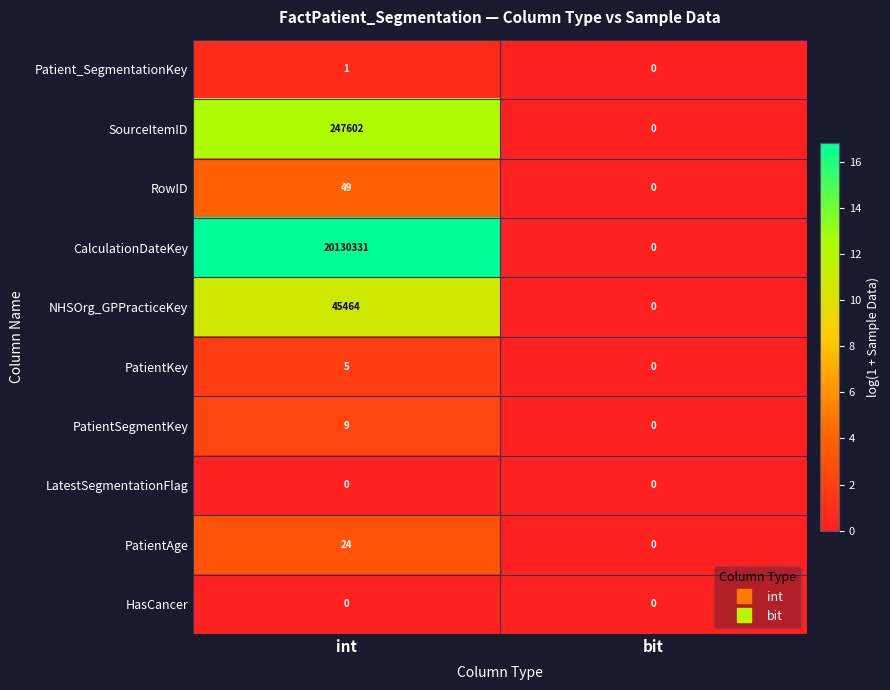

Which series has the largest total across all categories?

CalculationDateKey